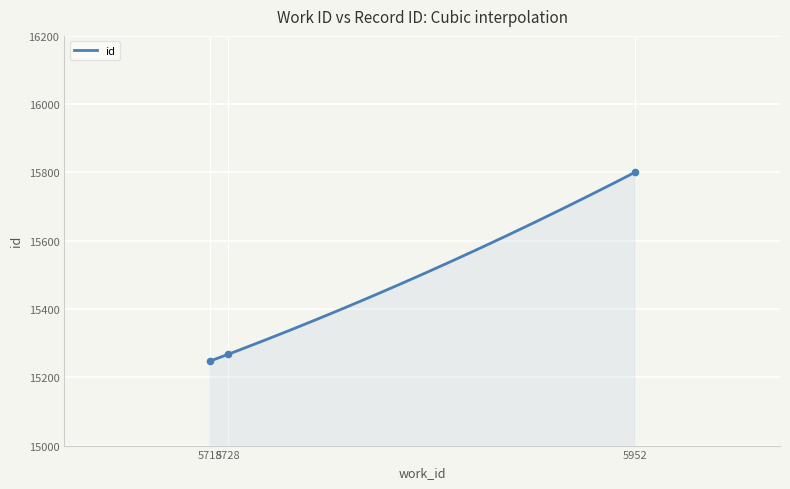

What is the change in value from 5718 to 5952?

+553